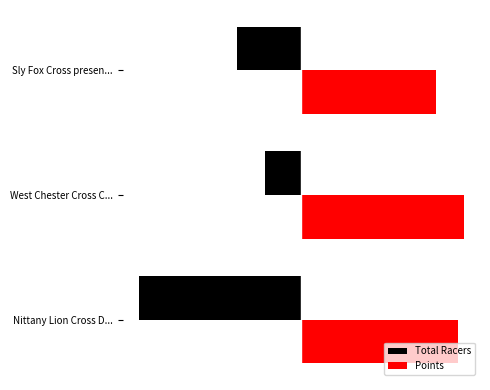

Are the bars grouped side by side (vs. stacked)?

Yes